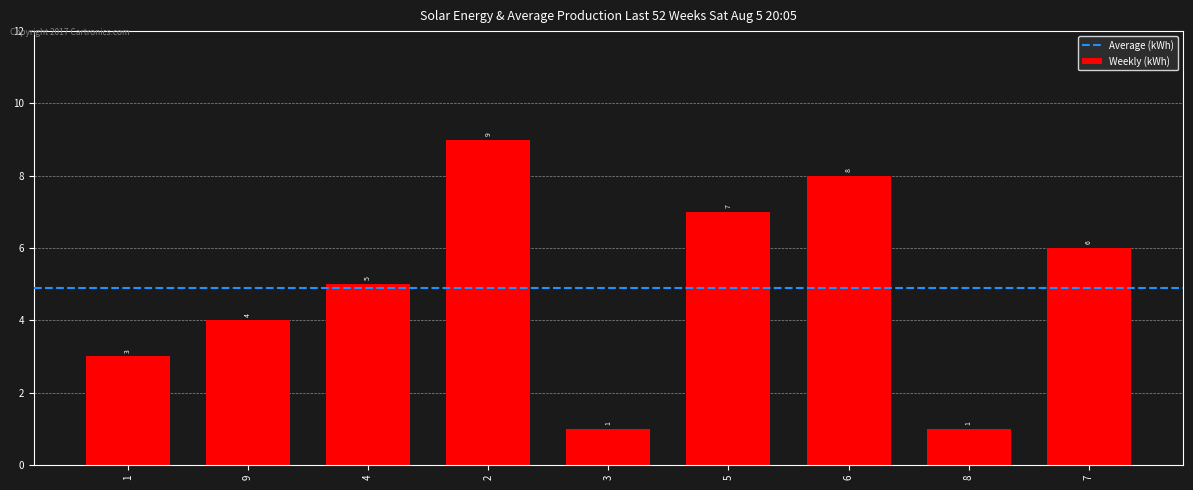

The chart shows a value of 2 at 3. True or false?

False